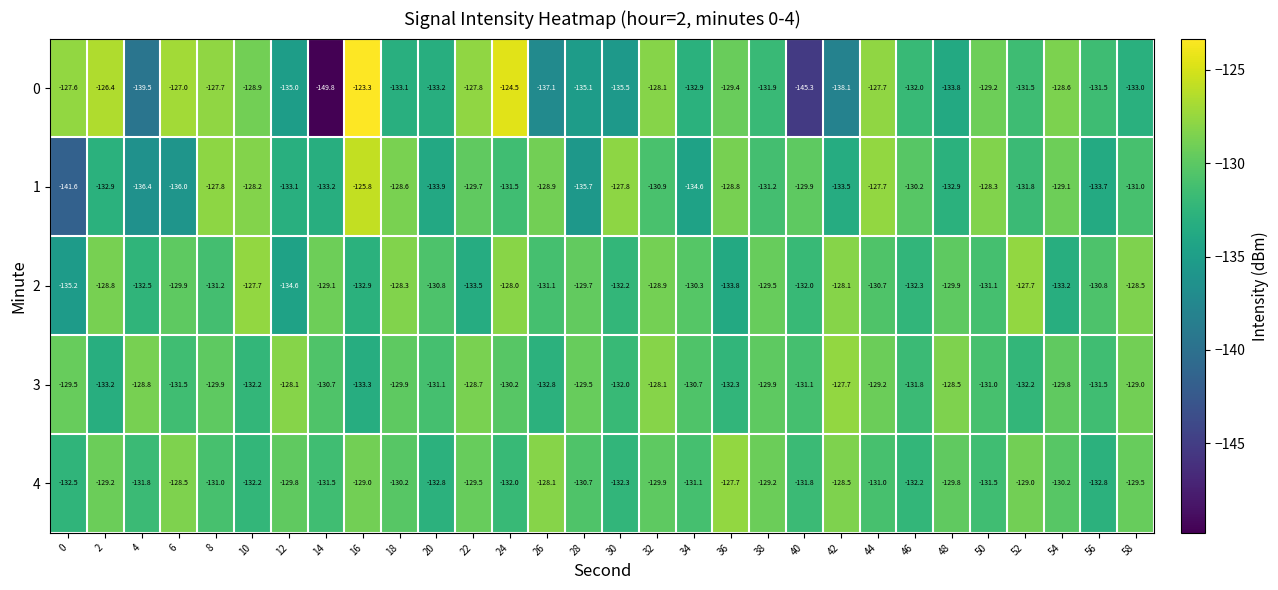

What is the difference between the highest and lowest values at 46?

2.1